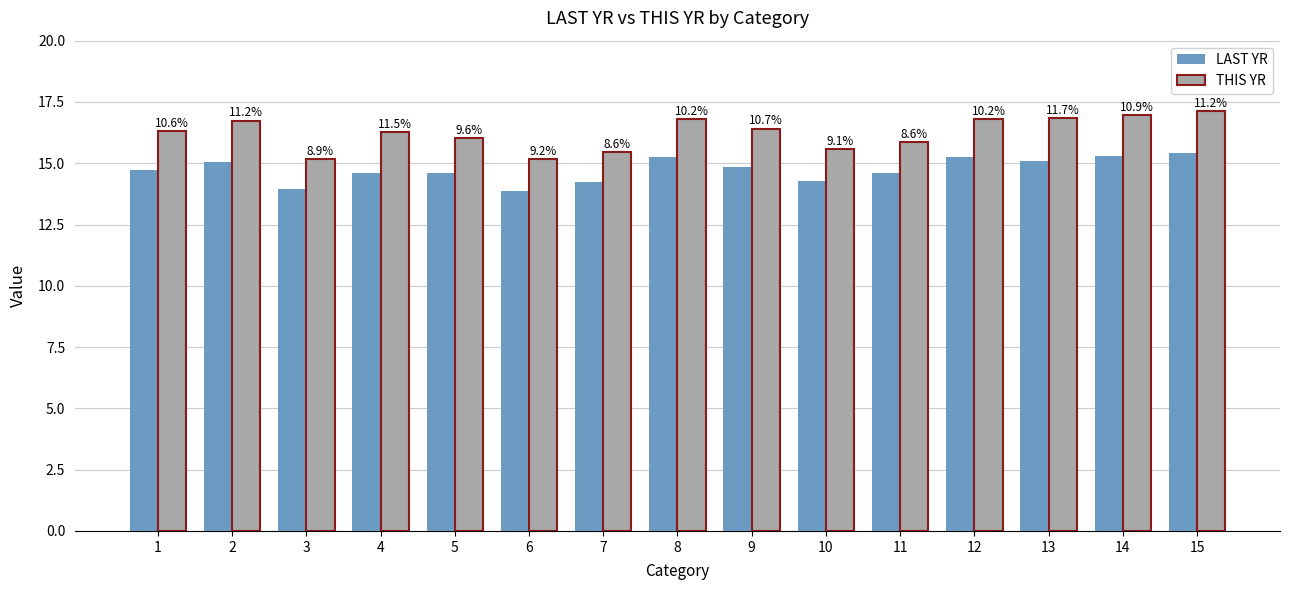

How many groups of bars are there?

15